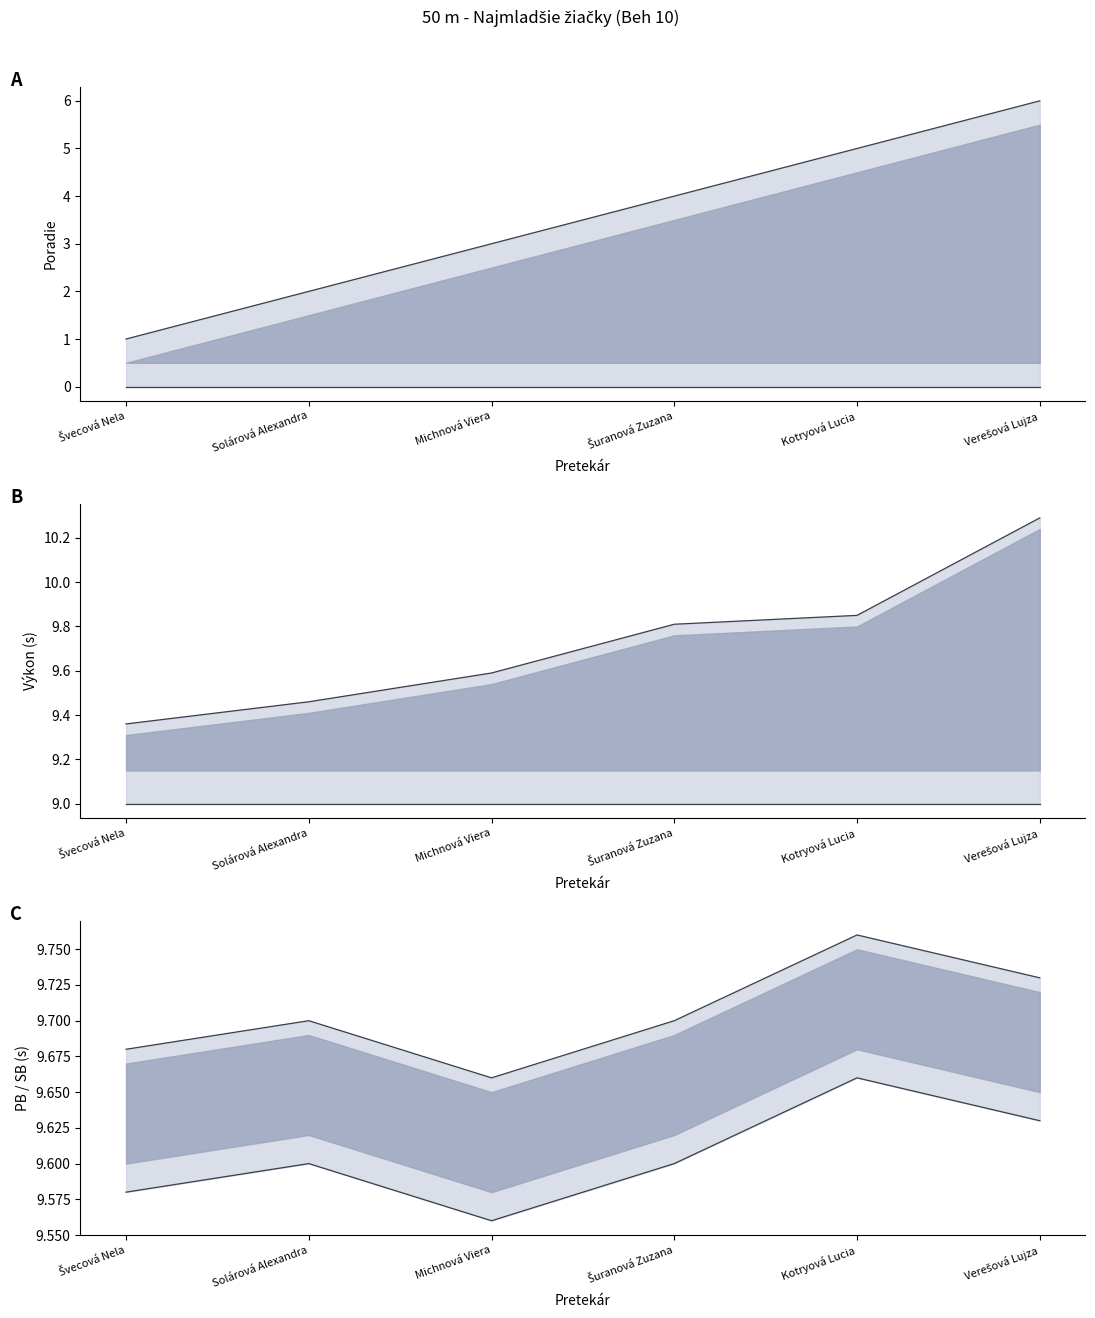

True or false: PB has a value of 9.7 at Švecová Nela.

True